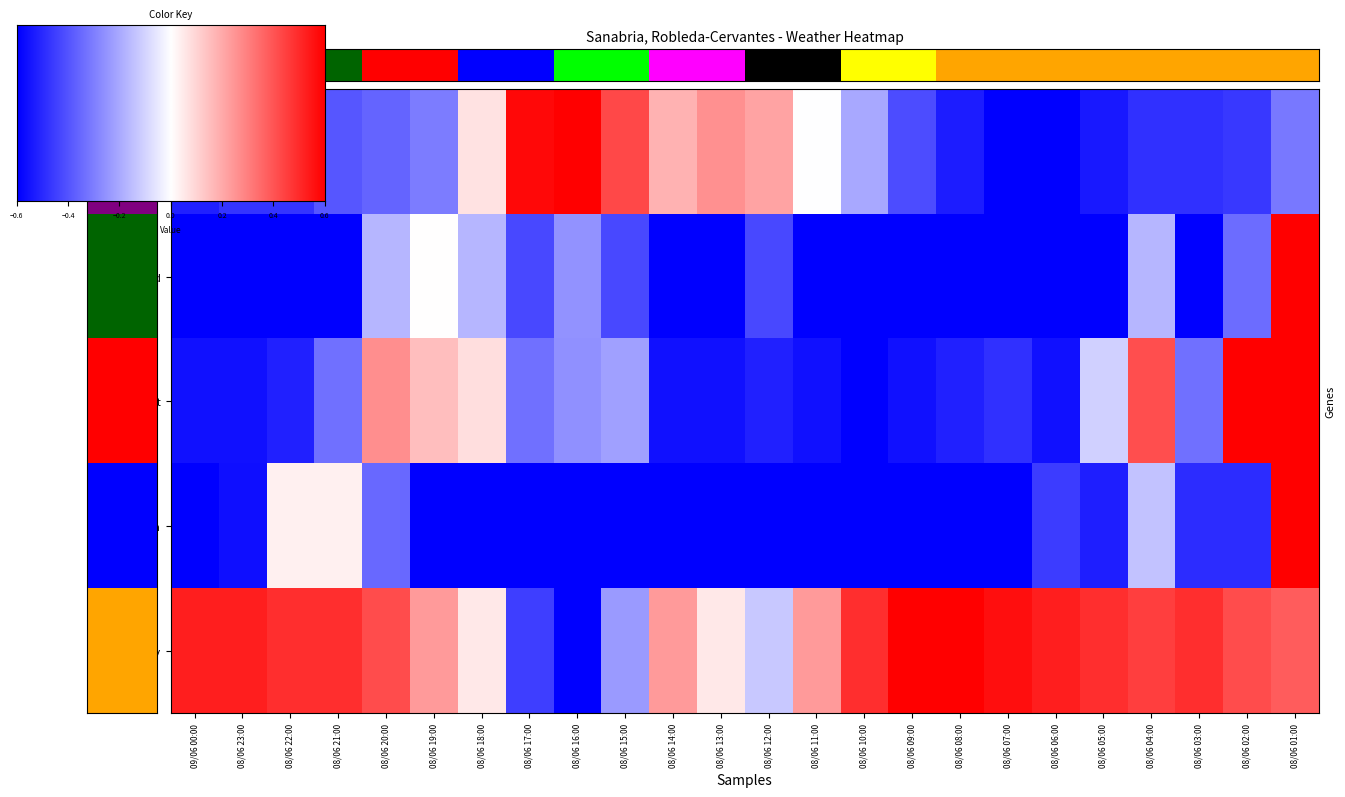

Rank the categories by Precipitation value from lowest to highest.

09/06 00:00, 08/06 19:00, 08/06 18:00, 08/06 17:00, 08/06 16:00, 08/06 15:00, 08/06 14:00, 08/06 13:00, 08/06 12:00, 08/06 11:00, 08/06 10:00, 08/06 09:00, 08/06 08:00, 08/06 07:00, 08/06 23:00, 08/06 05:00, 08/06 03:00, 08/06 02:00, 08/06 06:00, 08/06 20:00, 08/06 04:00, 08/06 22:00, 08/06 21:00, 08/06 01:00